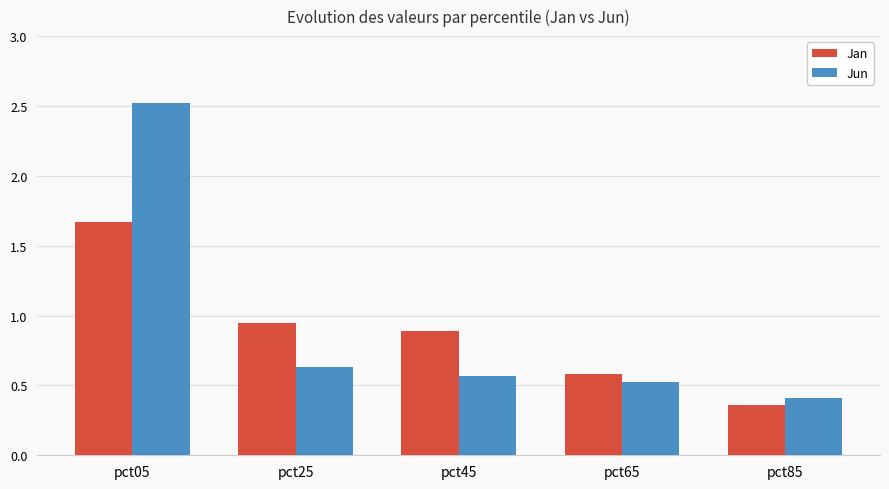

True or false: Jun has a value of 0.5 at pct65.

True